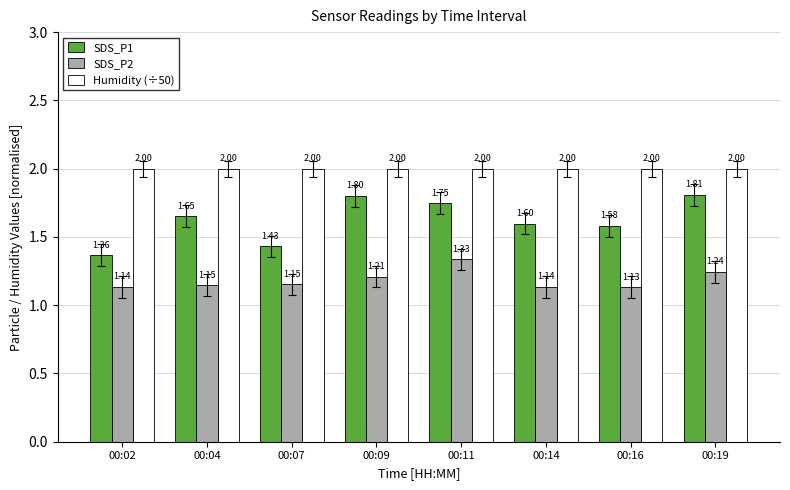

Are the bars grouped side by side (vs. stacked)?

Yes